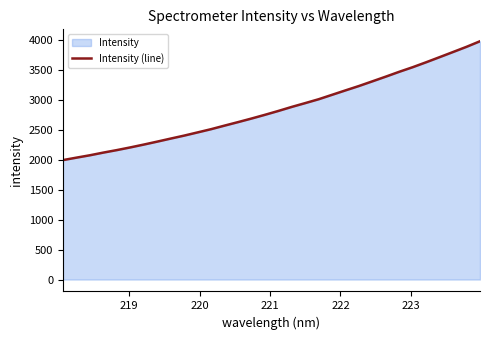

What is the difference between the maximum and minimum values?

1985.6